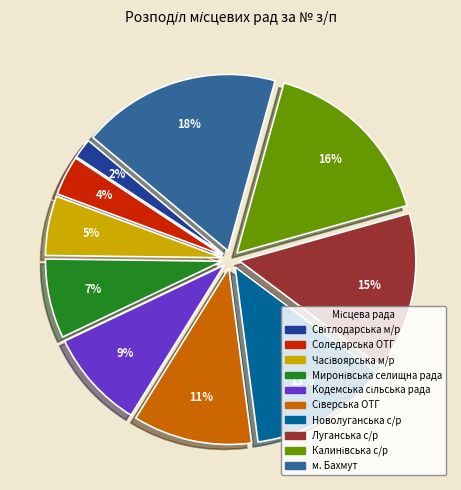

Does any single category account for the majority?

No